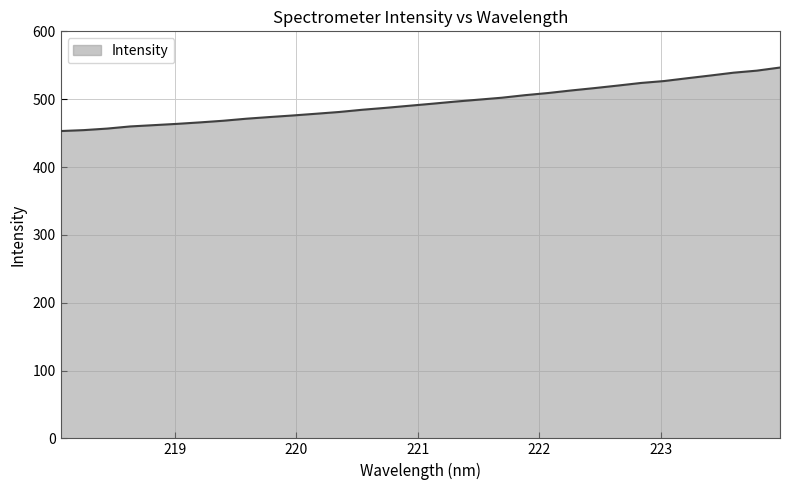

What is the difference between the maximum and minimum values?

93.6